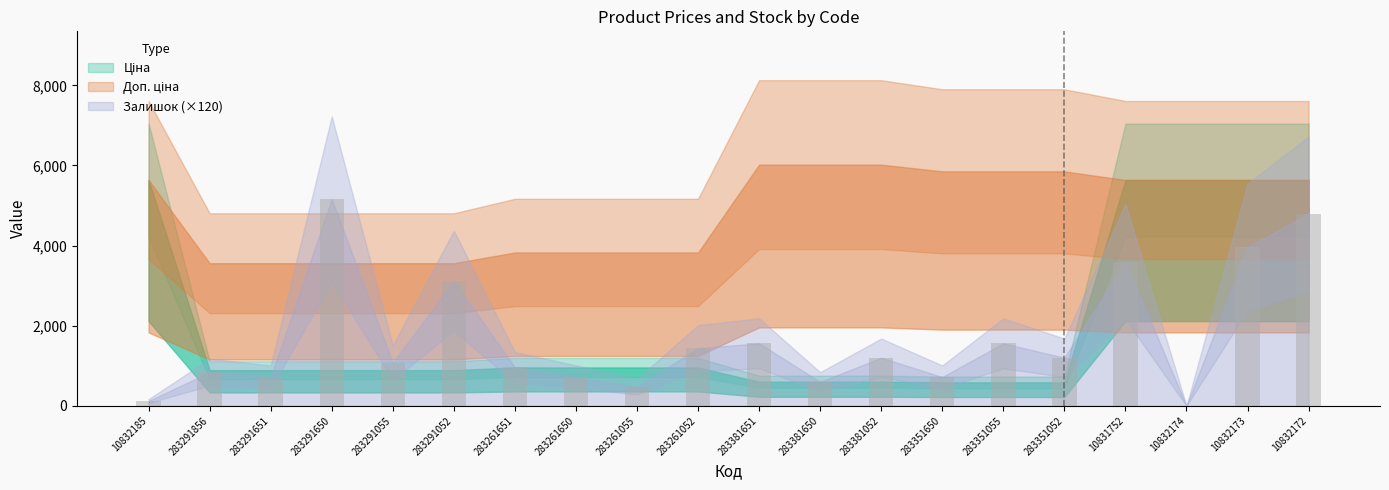

Which has a higher value, 283291856 or 283381052?

283381052